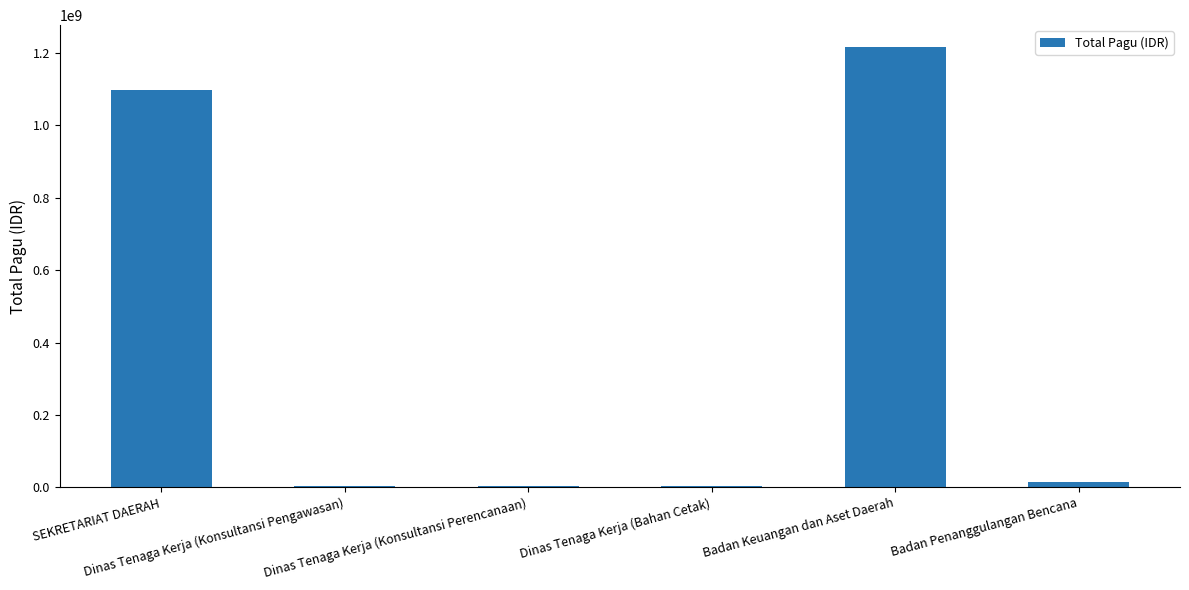

Approximately how many times larger is the value at Badan Keuangan dan Aset Daerah compared to SEKRETARIAT DAERAH?

1.1